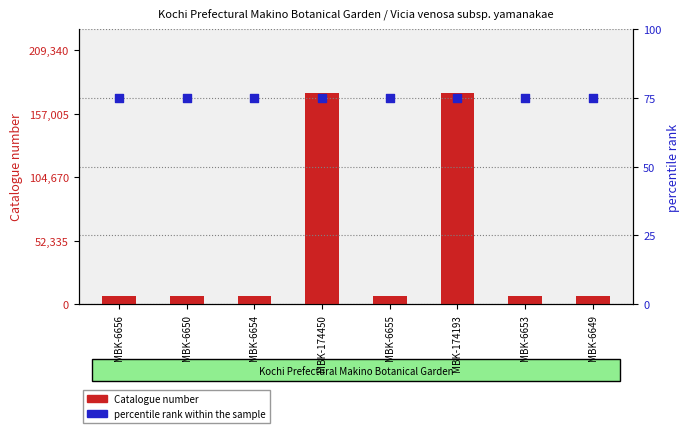

Which series has the largest total across all categories?

Catalogue number